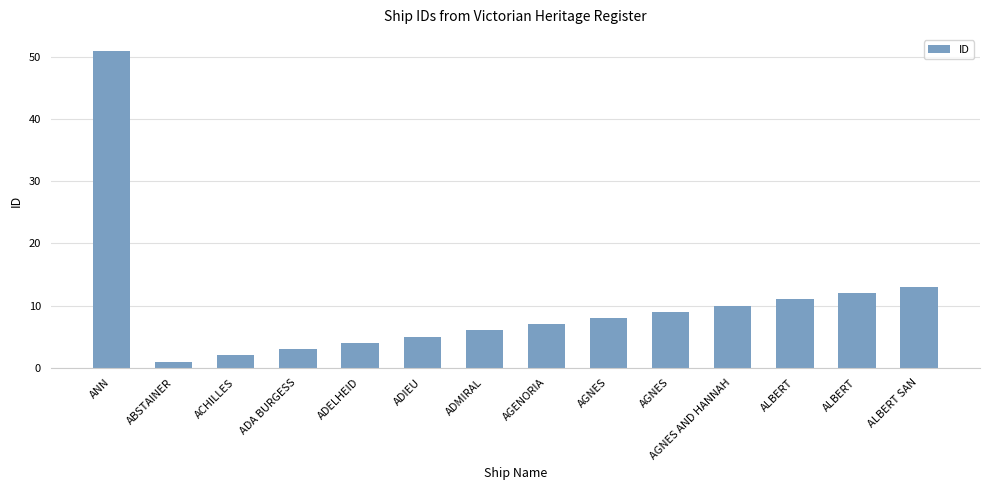

List the labels in order of value, largest first.

ANN, ALBERT SAN, ALBERT, ALBERT, AGNES AND HANNAH, AGNES, AGNES, AGENORIA, ADMIRAL, ADIEU, ADELHEID, ADA BURGESS, ACHILLES, ABSTAINER